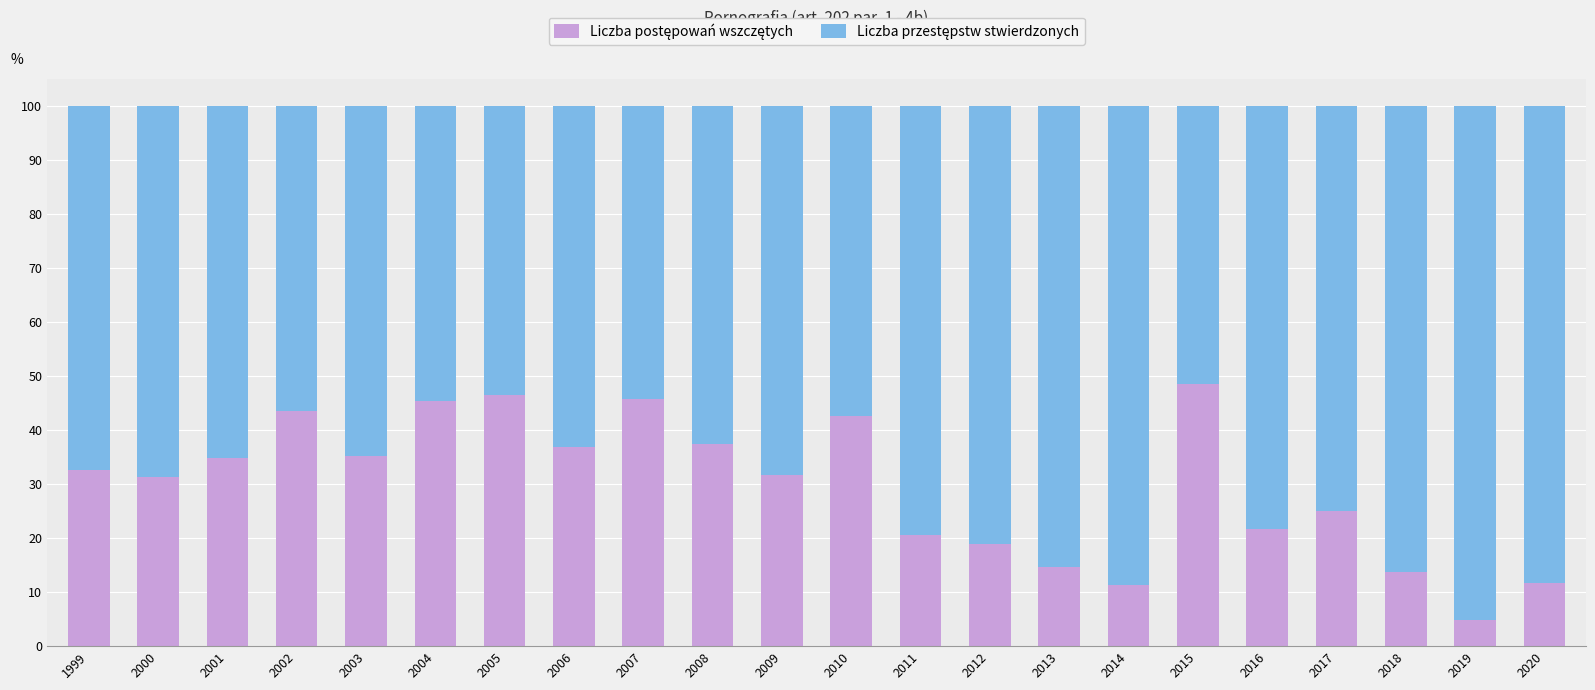

What is the total value across all series at 2010?

100.0